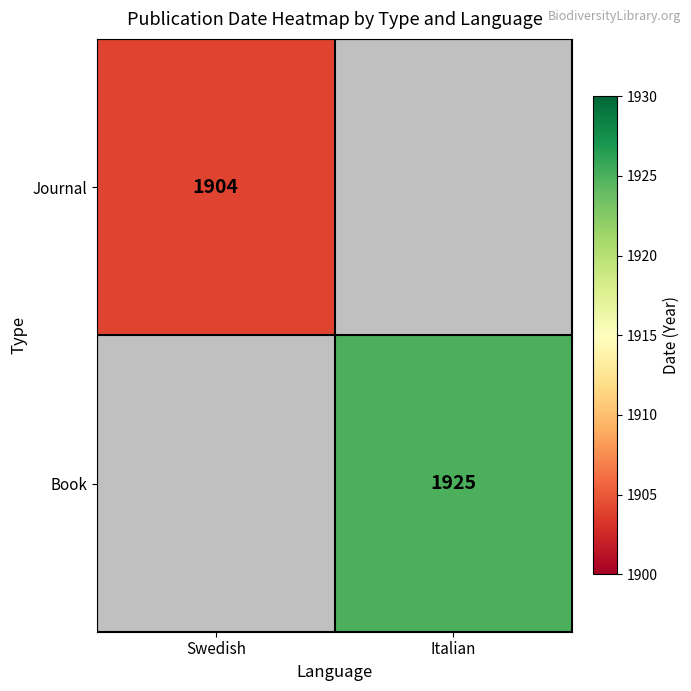

Count the number of data series in this chart.

2